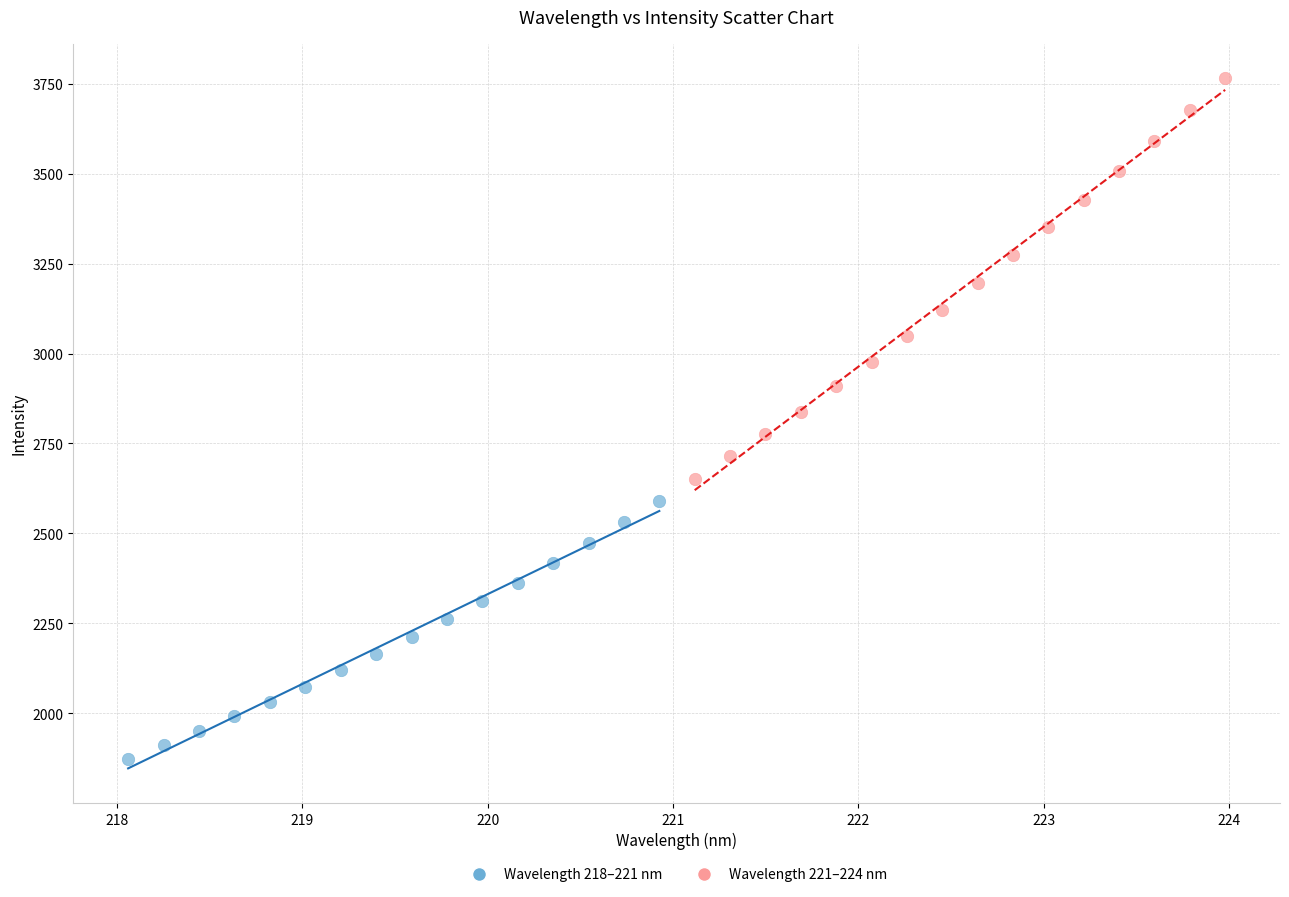

Which series has the widest spread of Y values?

Wavelength 221–224 nm